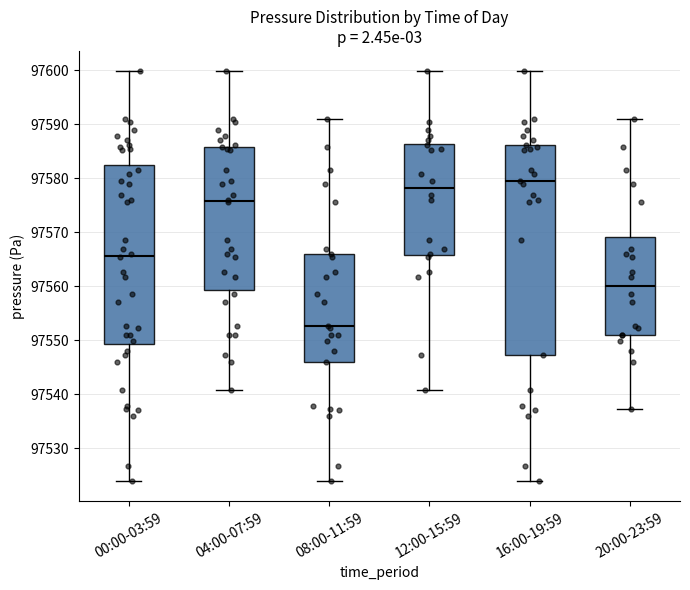

Reading left to right, read every box against the y-axis: the position of its median line, the range the box covers, and the ends of its whiskers. The values are not printed on the chart, so give them approximately, as read against the axis.

00:00-03:59: median 97566, box 97549 to 97582, whiskers 97524 to 97600
04:00-07:59: median 97576, box 97559 to 97586, whiskers 97541 to 97600
08:00-11:59: median 97553, box 97546 to 97566, whiskers 97524 to 97591
12:00-15:59: median 97578, box 97566 to 97586, whiskers 97541 to 97600
16:00-19:59: median 97580, box 97547 to 97586, whiskers 97524 to 97600
20:00-23:59: median 97560, box 97551 to 97569, whiskers 97537 to 97591